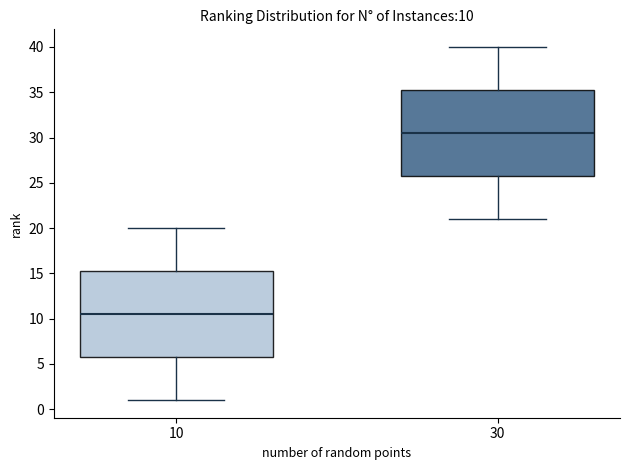

Which box has the highest median line?

30